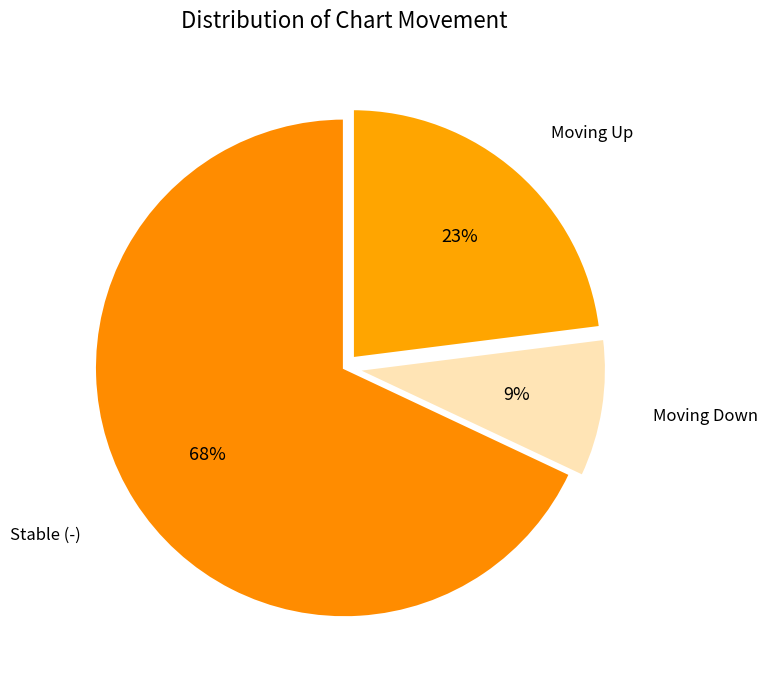

Which category accounts for the majority?

-